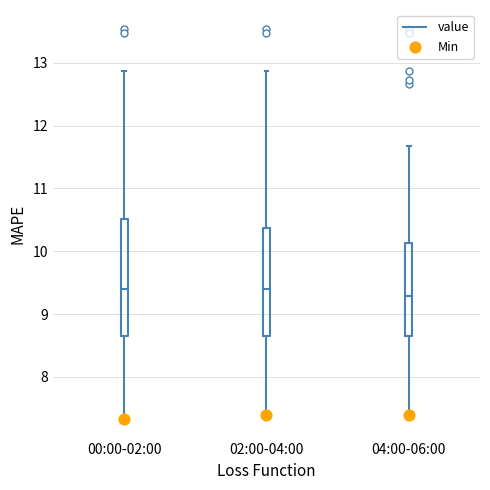

Reading left to right, transcribe this box plot: for each box, give where its median line is, the range the box spans, and where its two whiskers end, as read against the y-axis. The values are not printed on the chart, so give them approximately, as read against the axis.

00:00-02:00: median 9.4, box 8.7 to 10.5, whiskers 7.3 to 12.9
02:00-04:00: median 9.4, box 8.7 to 10.4, whiskers 7.4 to 12.9
04:00-06:00: median 9.3, box 8.7 to 10.1, whiskers 7.4 to 11.7